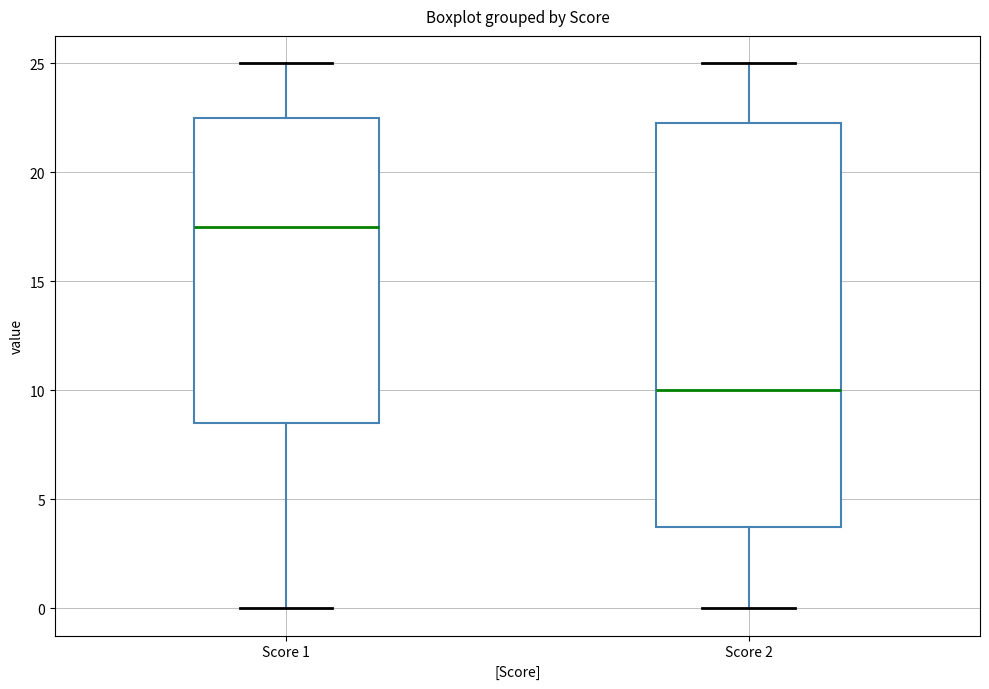

Where is the lower edge of the box for Score 1 on the y-axis? The values are not printed on the chart, so give them approximately, as read against the axis.

8.5